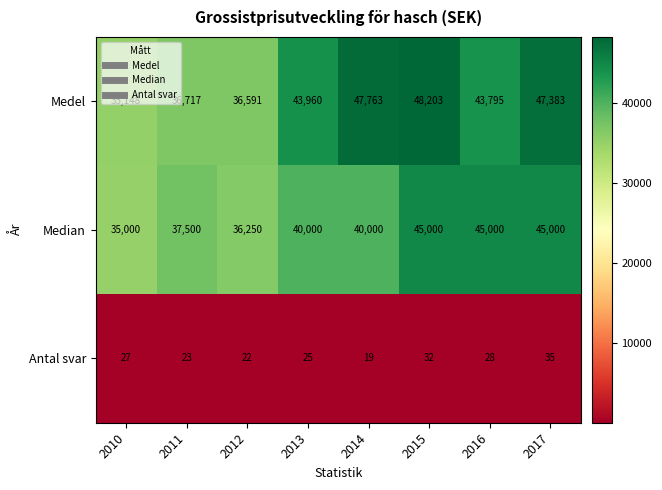

What is the sum of the Median values at 2014 and 2013?

80000